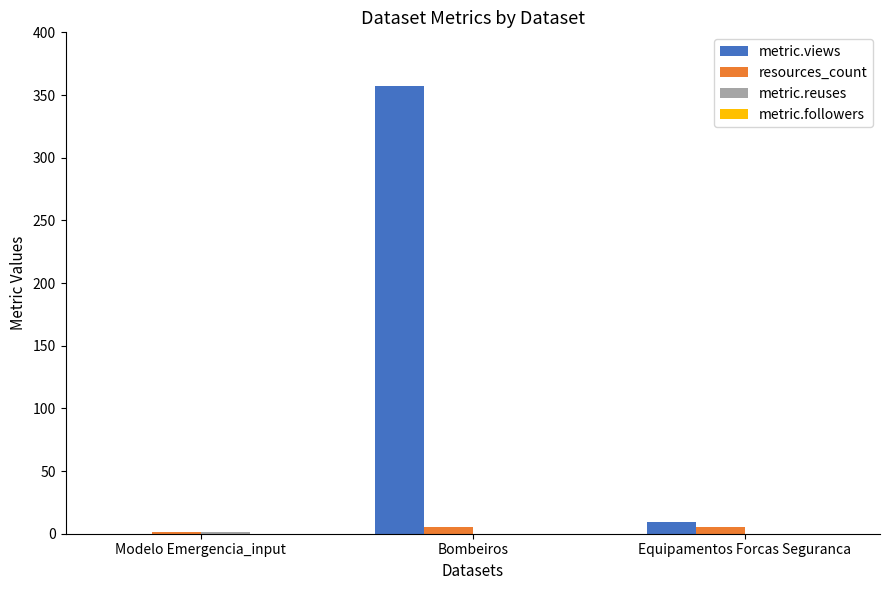

The metric.views series shows 9 at Equipamentos Forcas Seguranca. True or false?

True